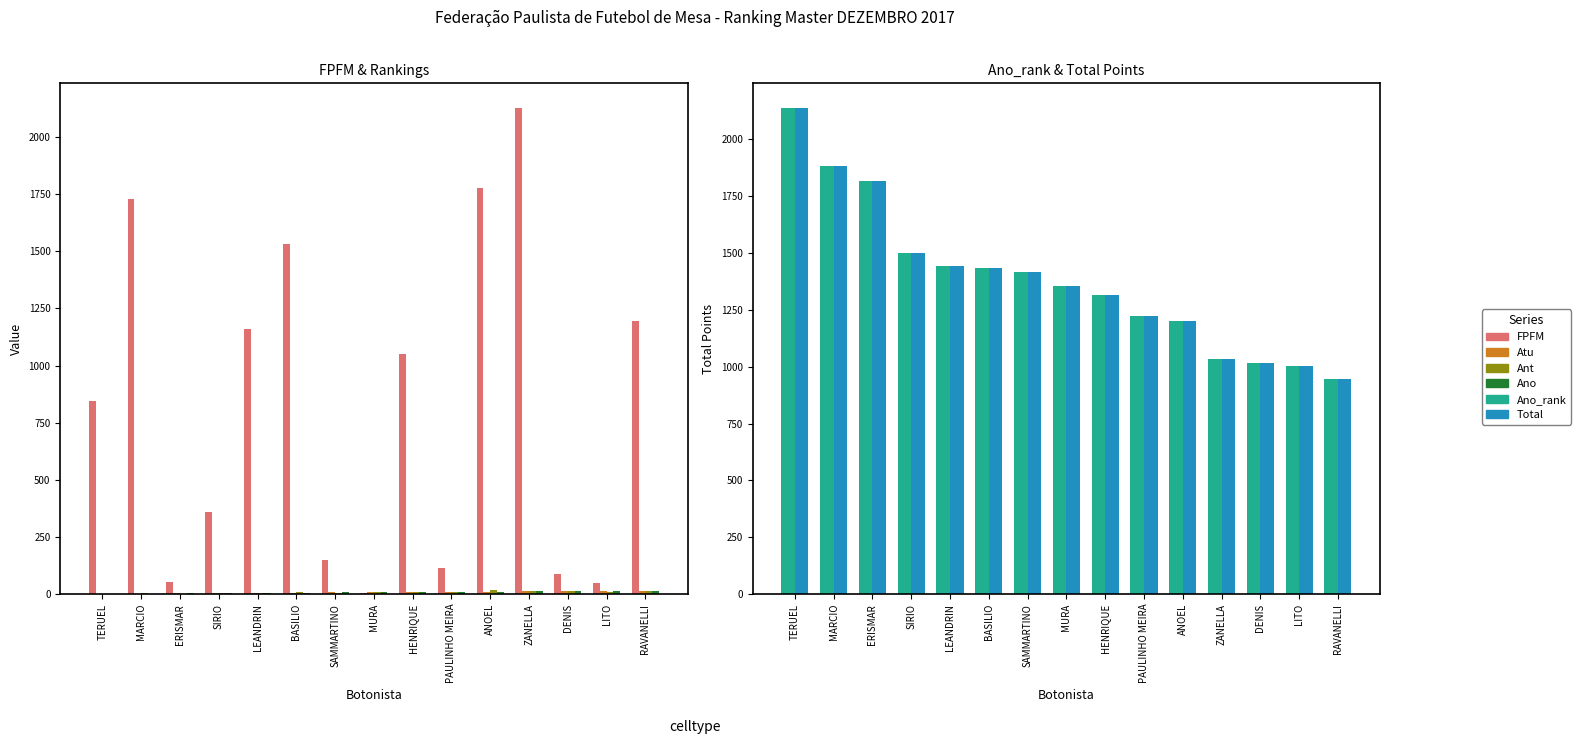

Which label corresponds to the smallest value in the chart?

TERUEL